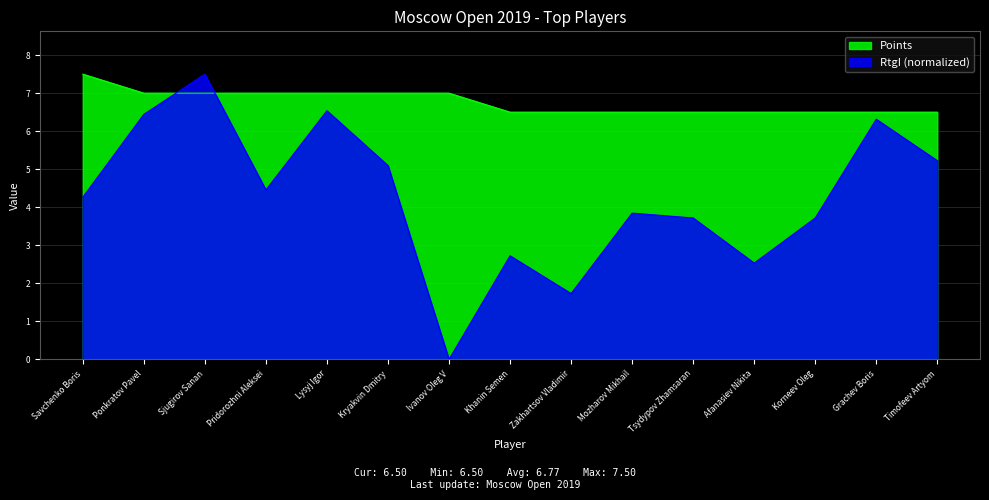

What is the minimum value for Points?

6.5